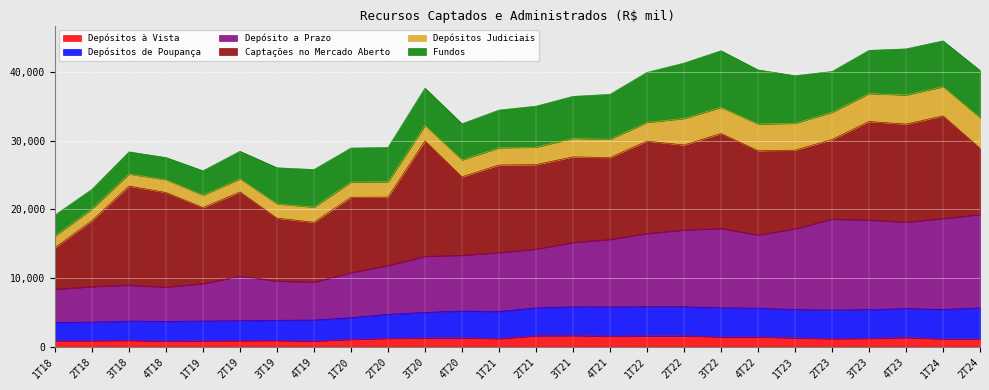

Is it true that Depósitos à Vista equals 1126672 at 1T24?

True